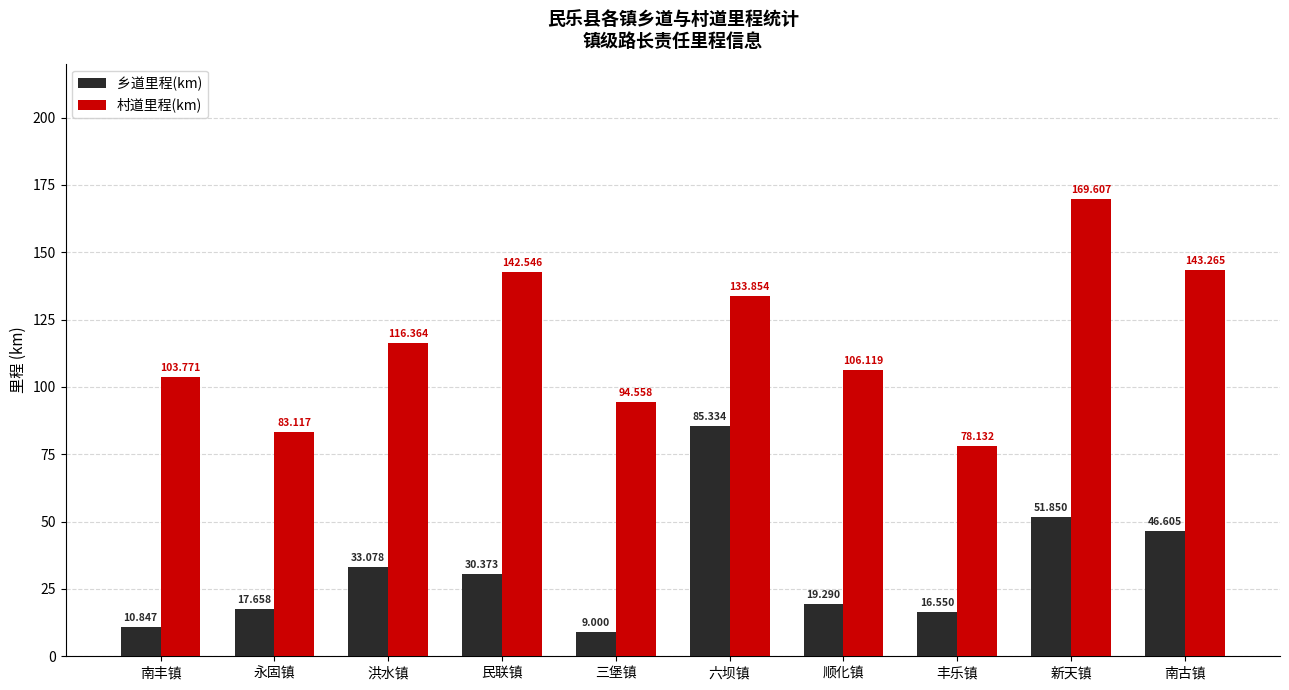

What position from the right is 民联镇?

7